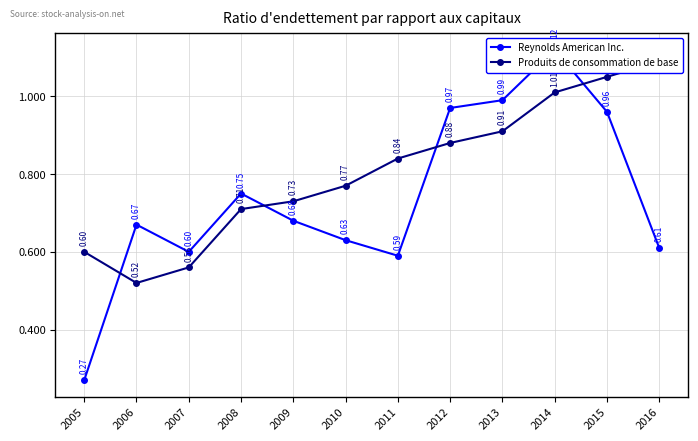

The value of Produits de consommation de base at 2010 is 0.8. True or false?

True